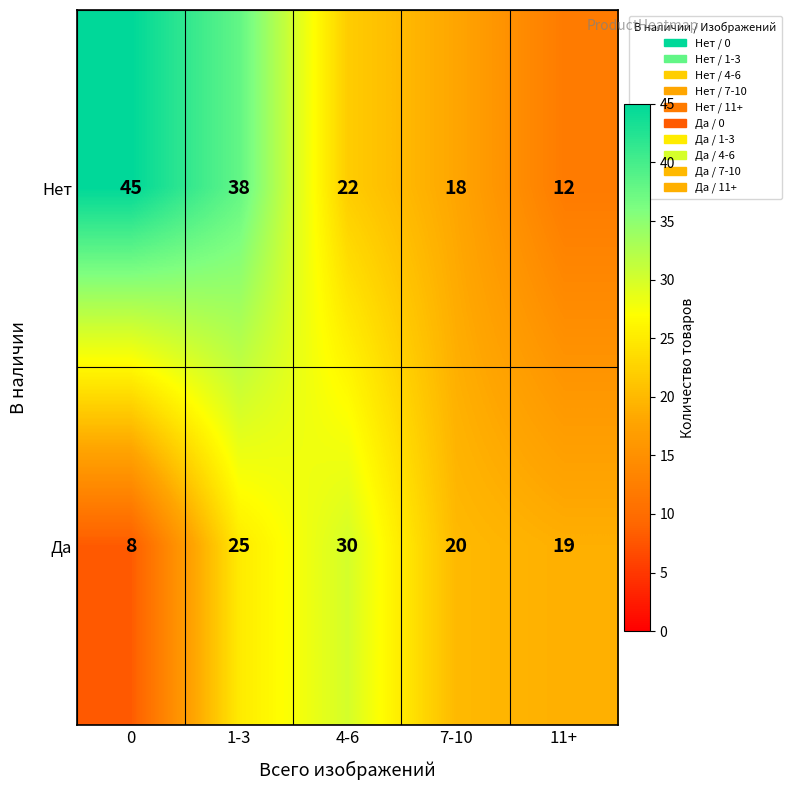

What is the smallest value displayed?

8